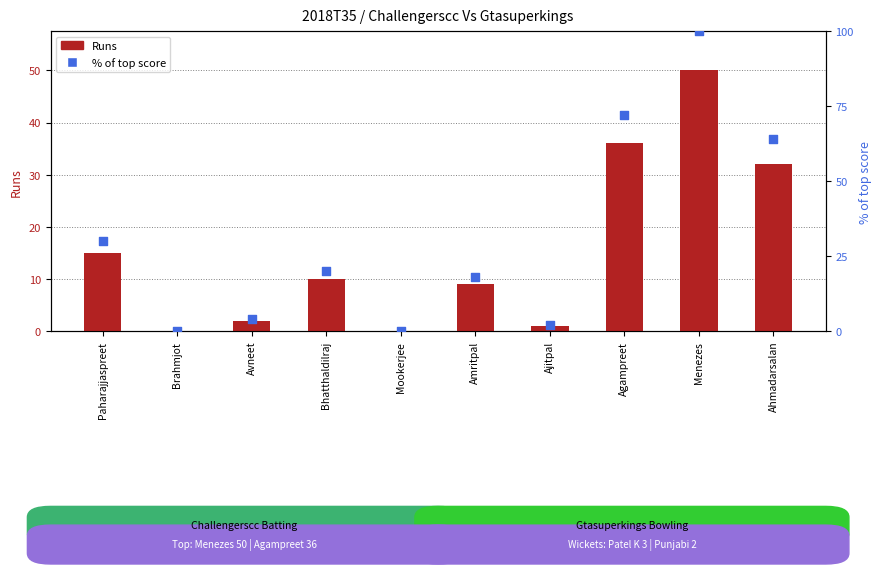

At which category is the sum across all series the highest?

Menezes